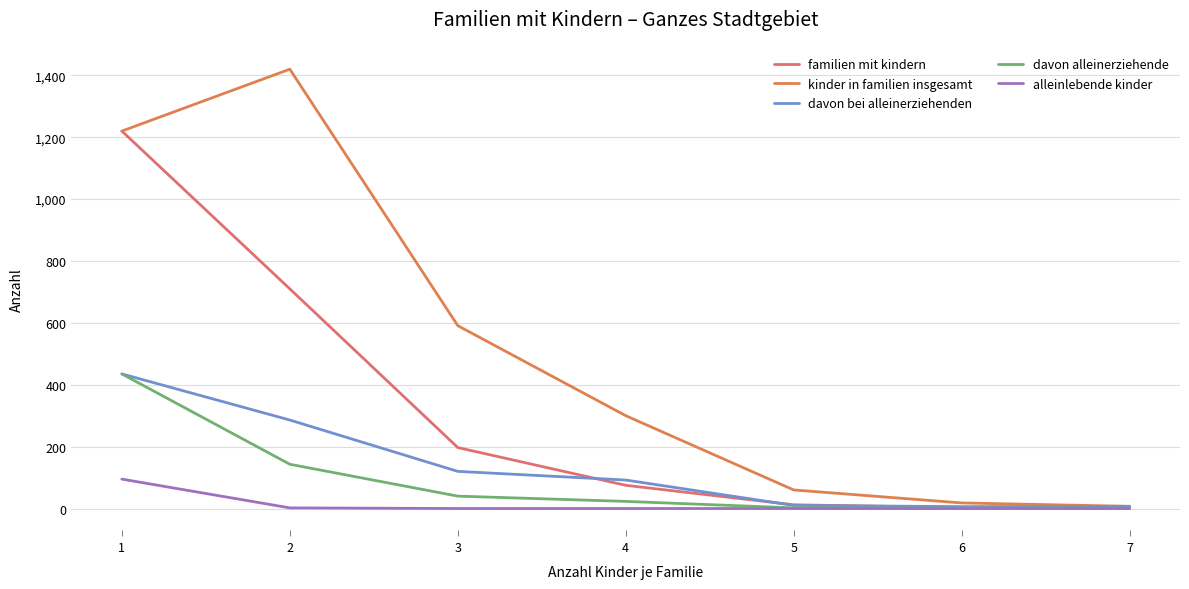

Which series has the largest total across all categories?

kinder in familien insgesamt